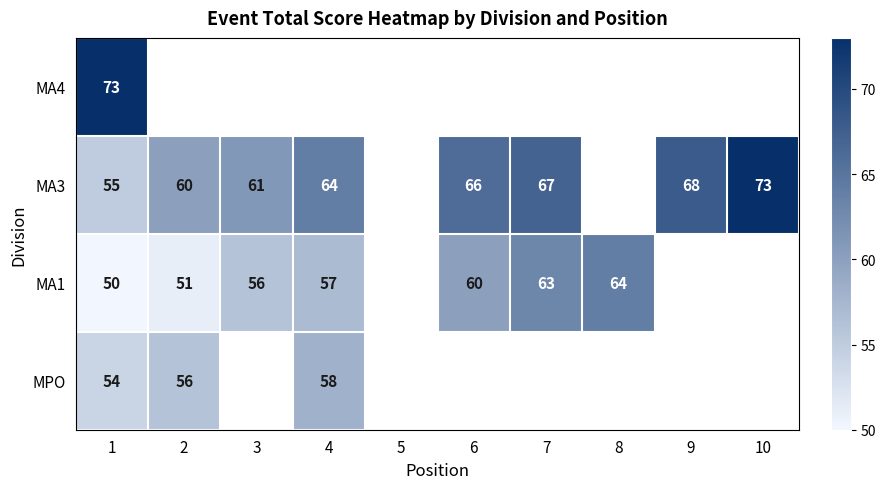

Is it true that MA1 equals 56 at 3?

True